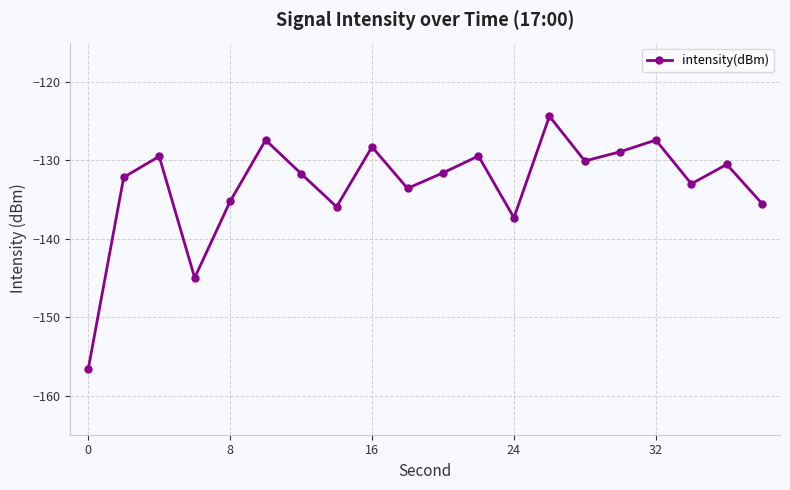

What is the greatest value displayed?

-124.4